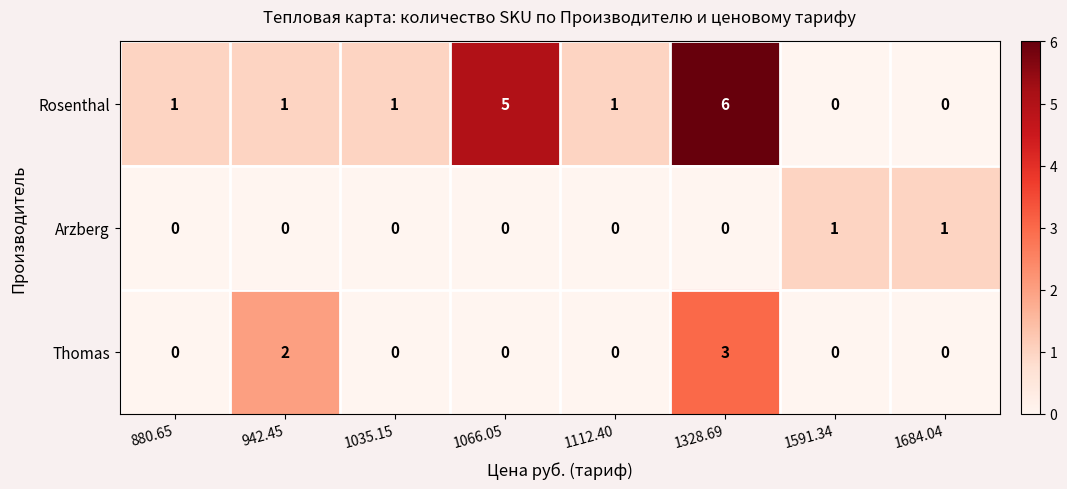

How many data points does each series have?

8